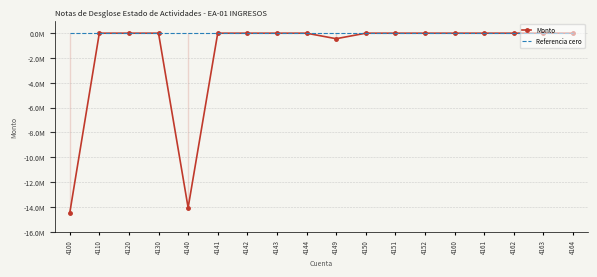

List the series in order of their overall mean, lowest first.

Monto, Referencia cero